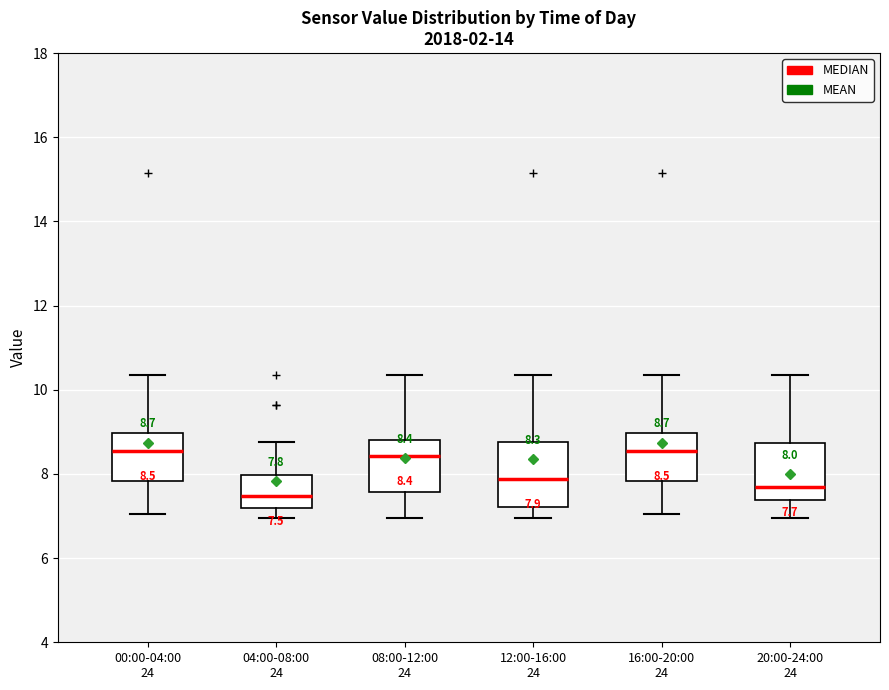

Comparing the boxes themselves (not the whiskers), which one is the tallest?

12:00-16:00 24